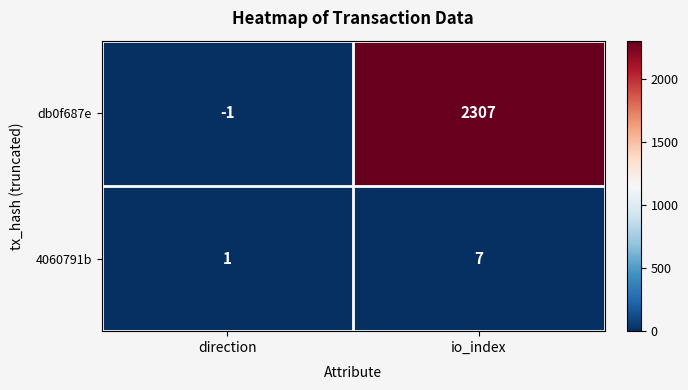

Rank the series by their maximum value, from highest to lowest.

db0f687e, 4060791b